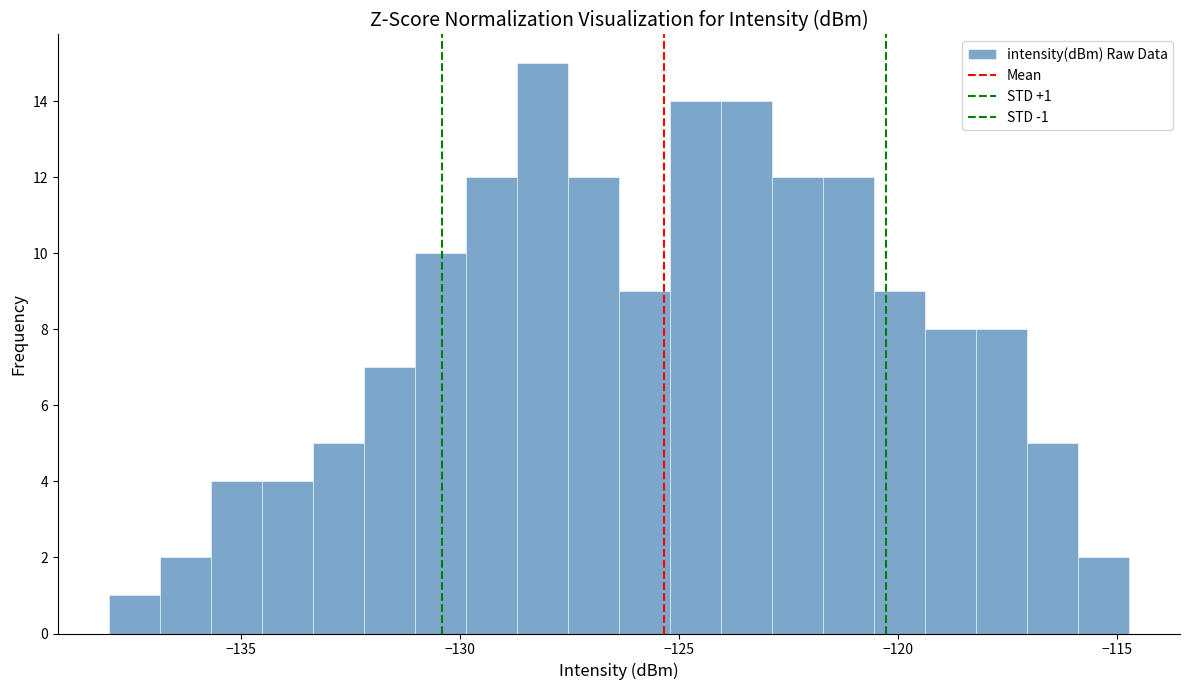

Read against the x-axis, roughly where is the centre of the tallest bar?

-128.0